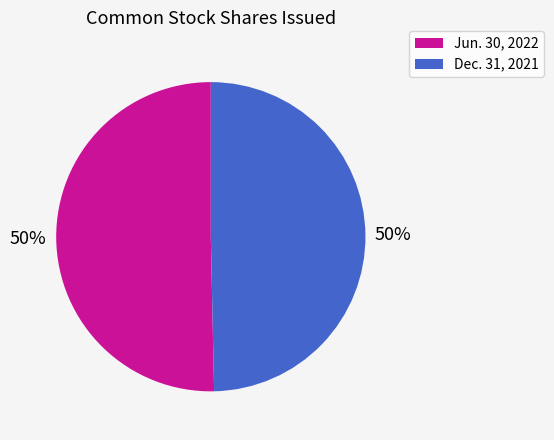

Is the sum of Dec. 31, 2021 and Jun. 30, 2022 greater than half?

Yes